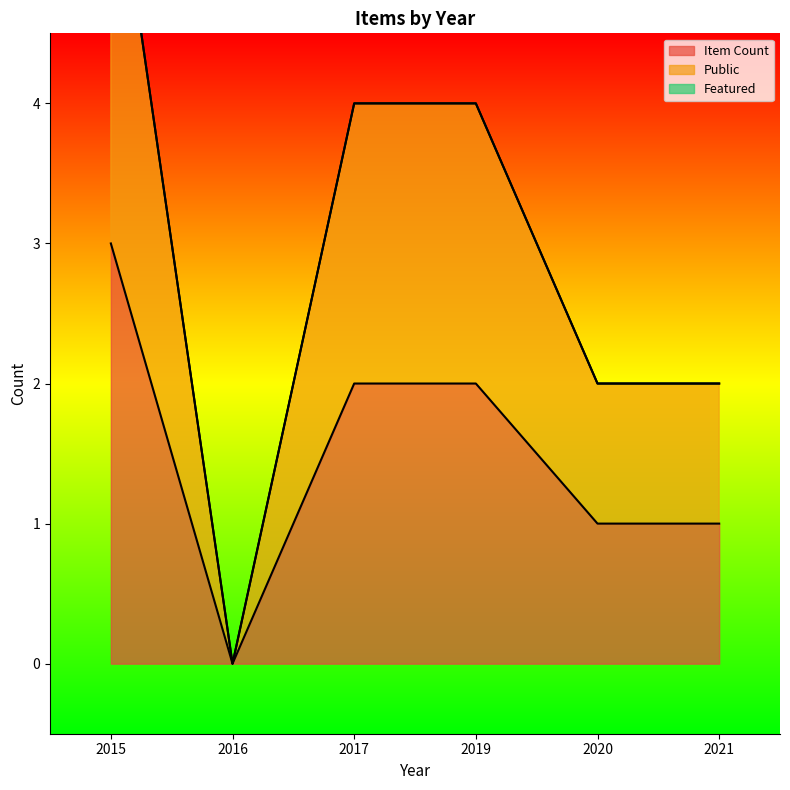

What is the sum of the Item Count values at 2015 and 2021?

4